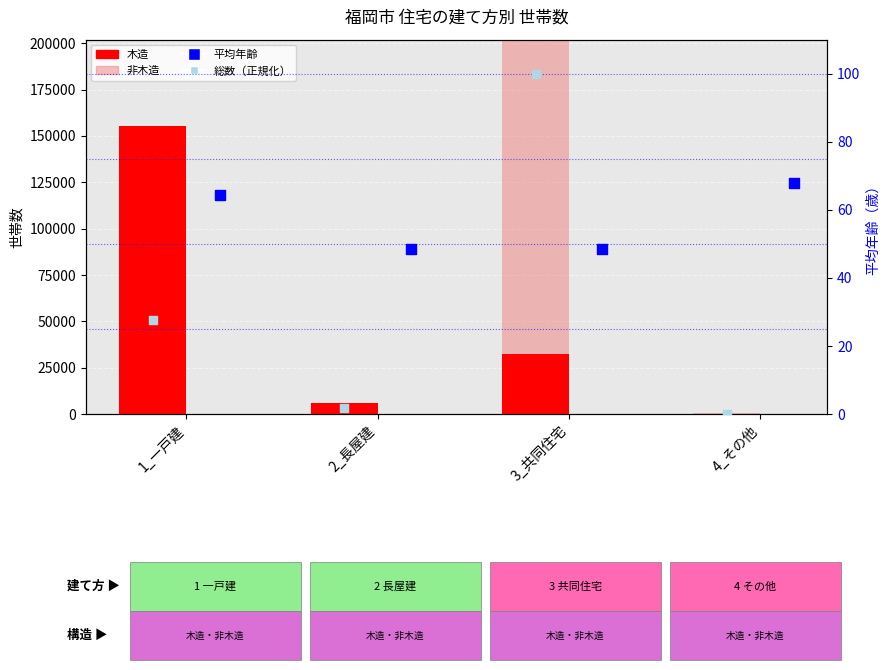

Is the value of 木造 at 3_共同住宅 greater than the value of 平均年齢 at 4_その他?

Yes